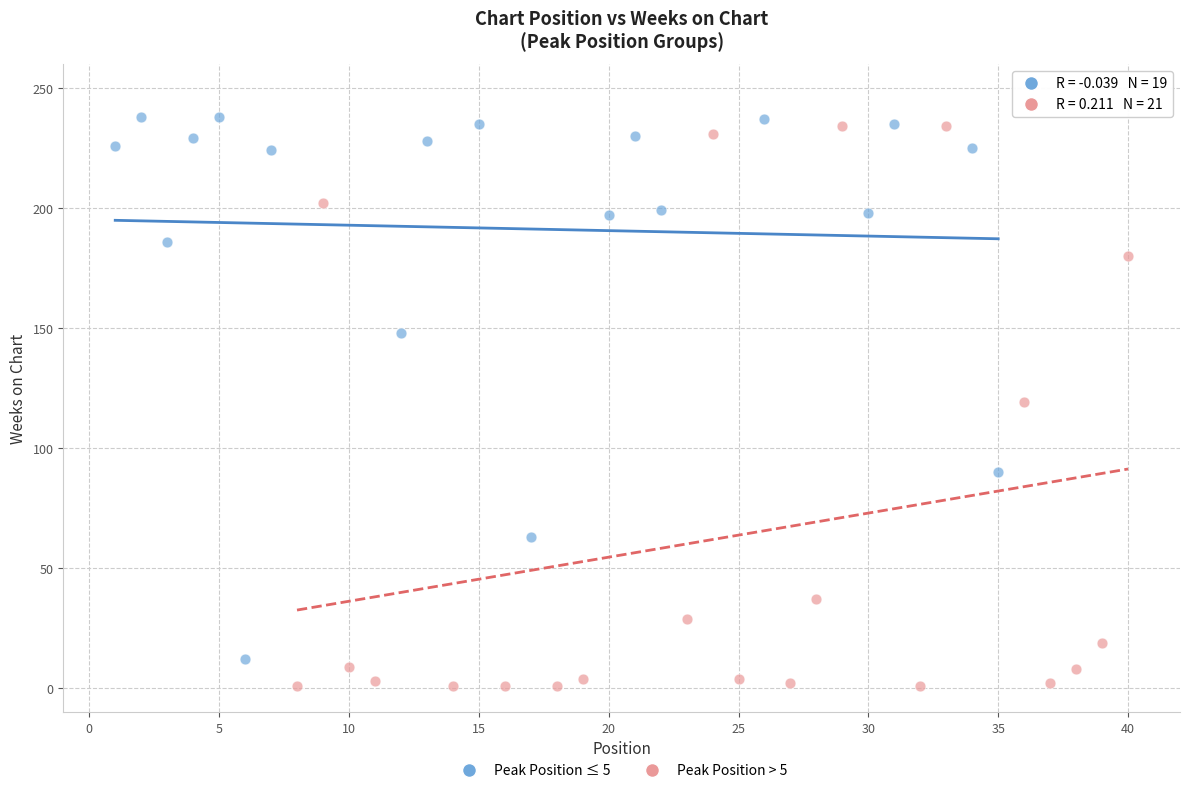

Which series contains the lowest Y value?

Peak Position > 5